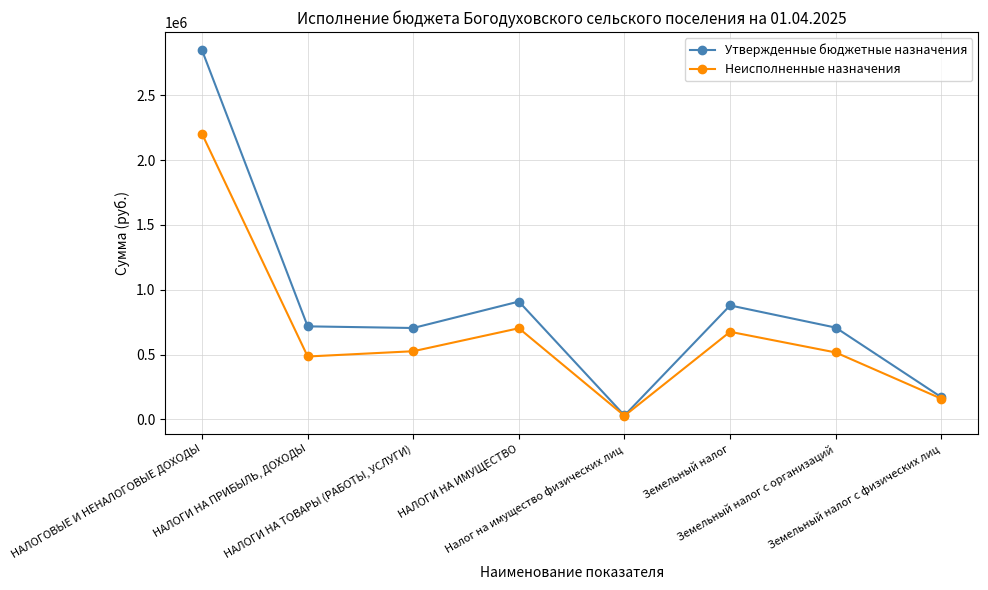

What is the label of the 7th point from the right?

НАЛОГИ НА ПРИБЫЛЬ, ДОХОДЫ